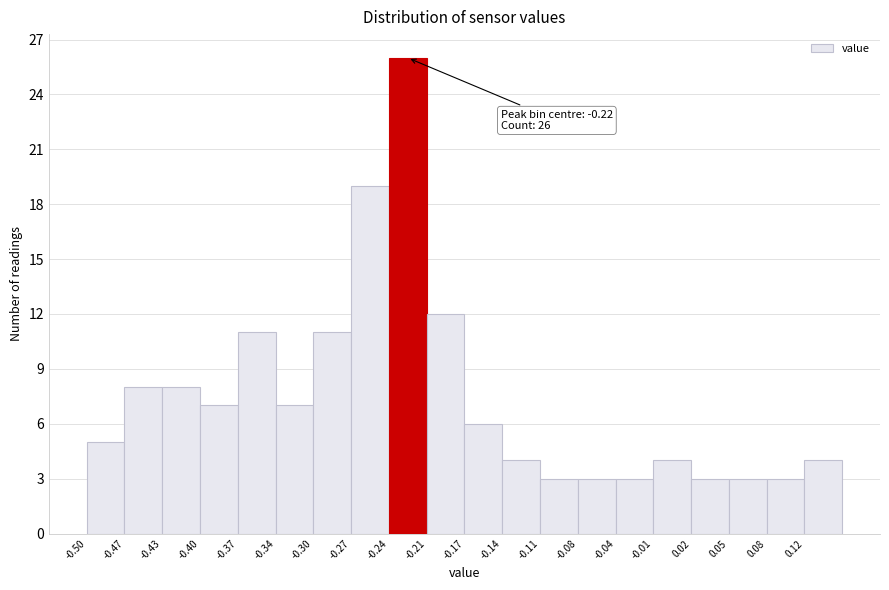

Which range on the x-axis has the tallest bar?

-0.240 to -0.205